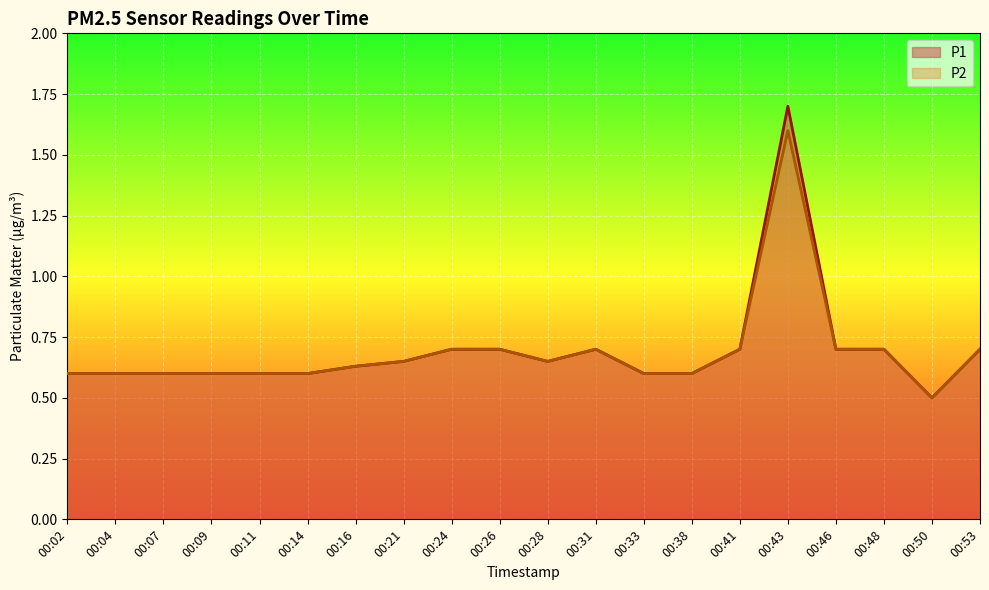

True or false: P2 and P1 cross at least once.

False